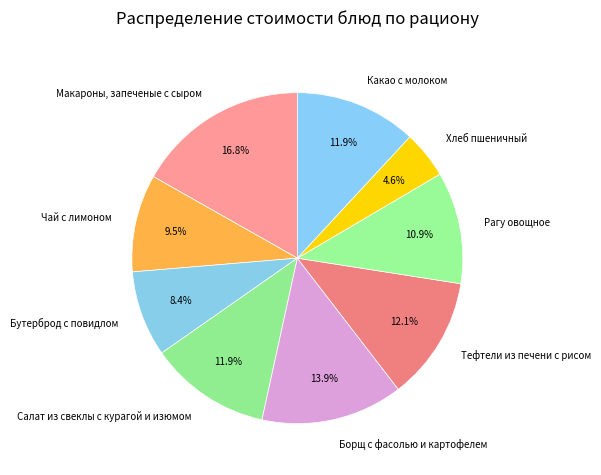

Does any single category account for the majority?

No